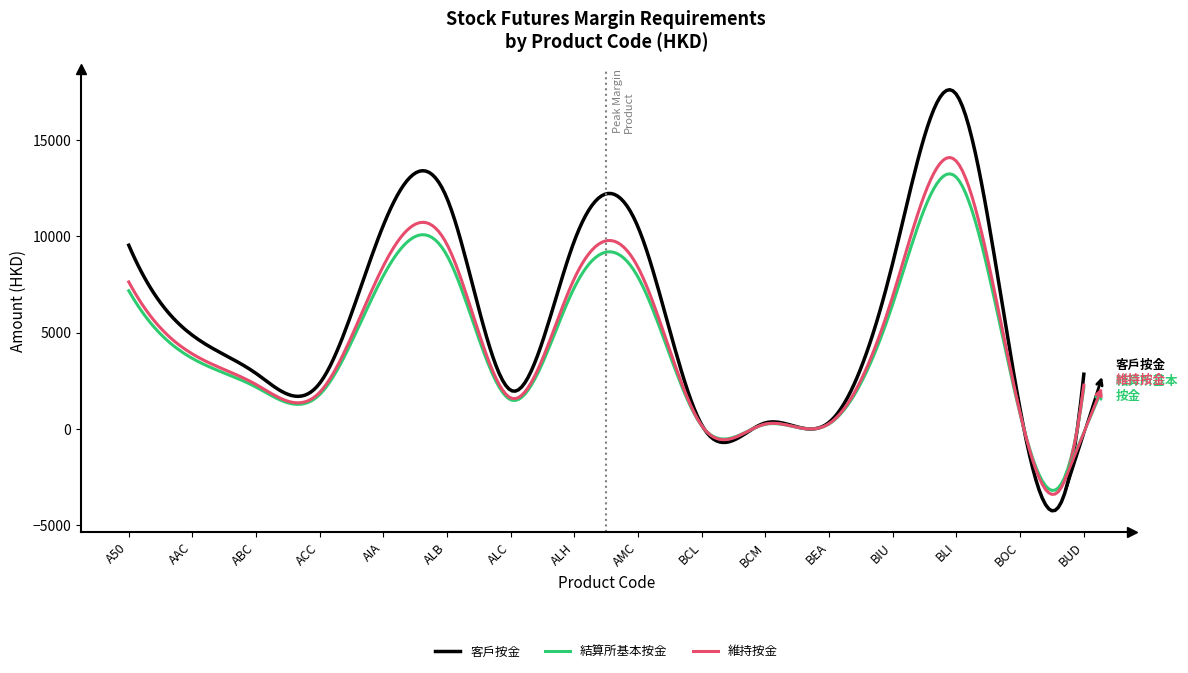

Which series has the largest total across all categories?

客戶按金